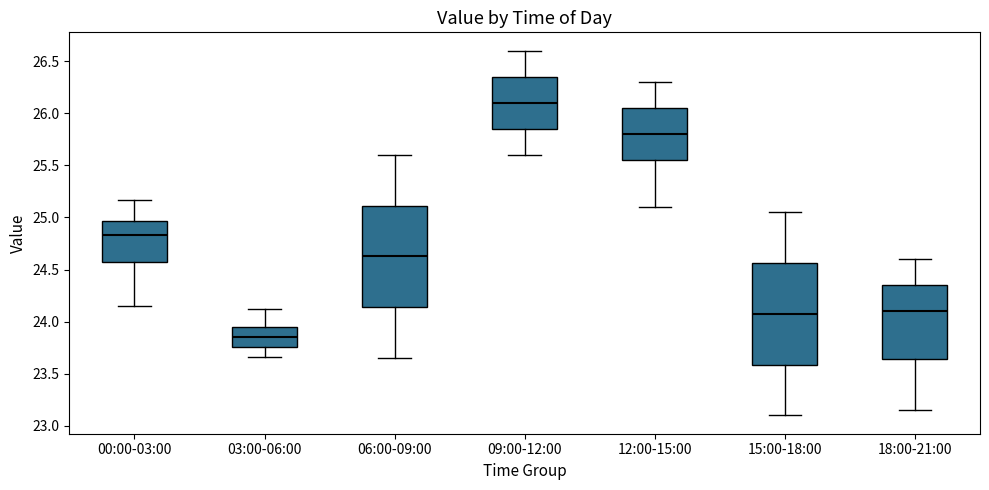

Reading left to right, transcribe this box plot: for each box, give where its median line is, the range the box spans, and where its two whiskers end, as read against the y-axis. The values are not printed on the chart, so give them approximately, as read against the axis.

00:00-03:00: median 24.85, box 24.55 to 24.95, whiskers 24.15 to 25.15
03:00-06:00: median 23.85, box 23.75 to 23.95, whiskers 23.65 to 24.10
06:00-09:00: median 24.65, box 24.15 to 25.10, whiskers 23.65 to 25.60
09:00-12:00: median 26.10, box 25.85 to 26.35, whiskers 25.60 to 26.60
12:00-15:00: median 25.80, box 25.55 to 26.05, whiskers 25.10 to 26.30
15:00-18:00: median 24.10, box 23.60 to 24.55, whiskers 23.10 to 25.05
18:00-21:00: median 24.10, box 23.65 to 24.35, whiskers 23.15 to 24.60